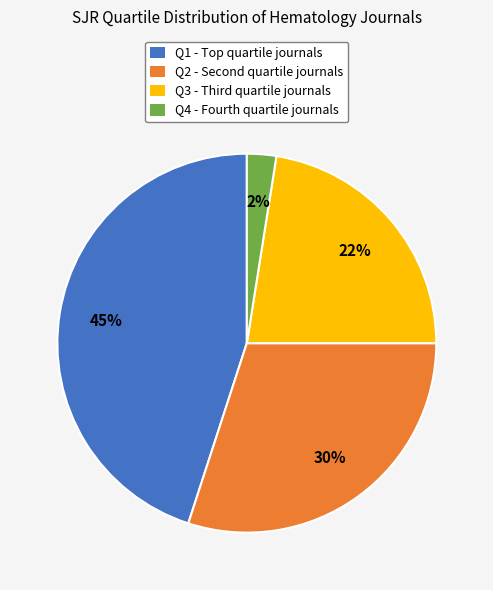

How many slices are in this pie chart?

4